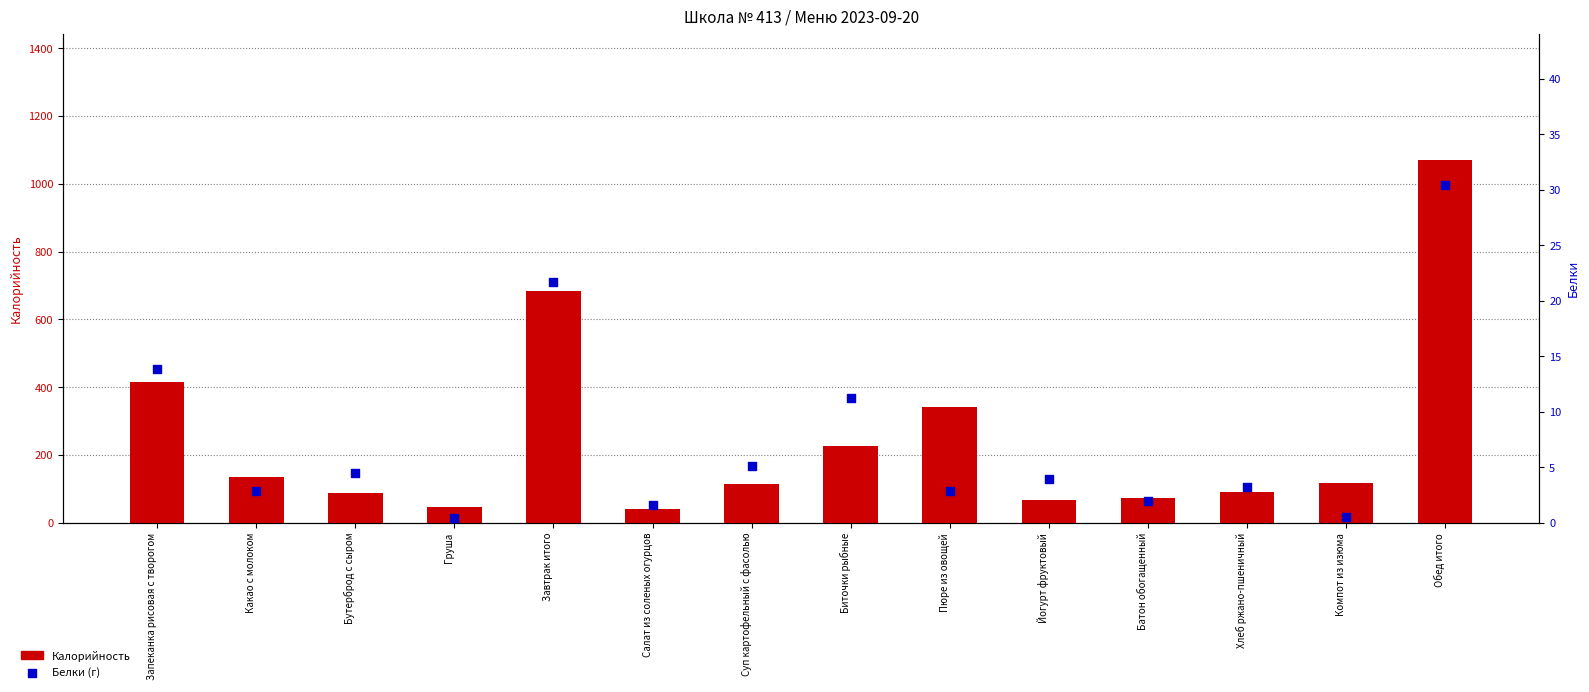

Is the value of Белки at Батон обогащенный greater than the value of Калорийность at Какао с молоком?

No